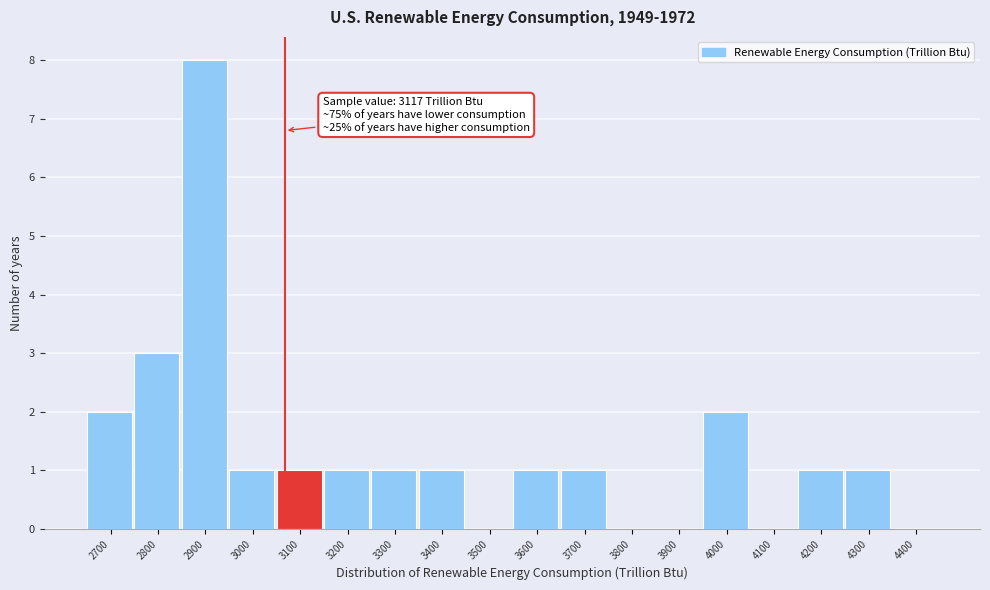

Reading left to right, extract all data points from this chart.

2700=2	2800=3	2900=8	3000=1	3100=1	3200=1	3300=1	3400=1	3500=0	3600=1	3700=1	3800=0	3900=0	4000=2	4100=0	4200=1	4300=1	4400=0